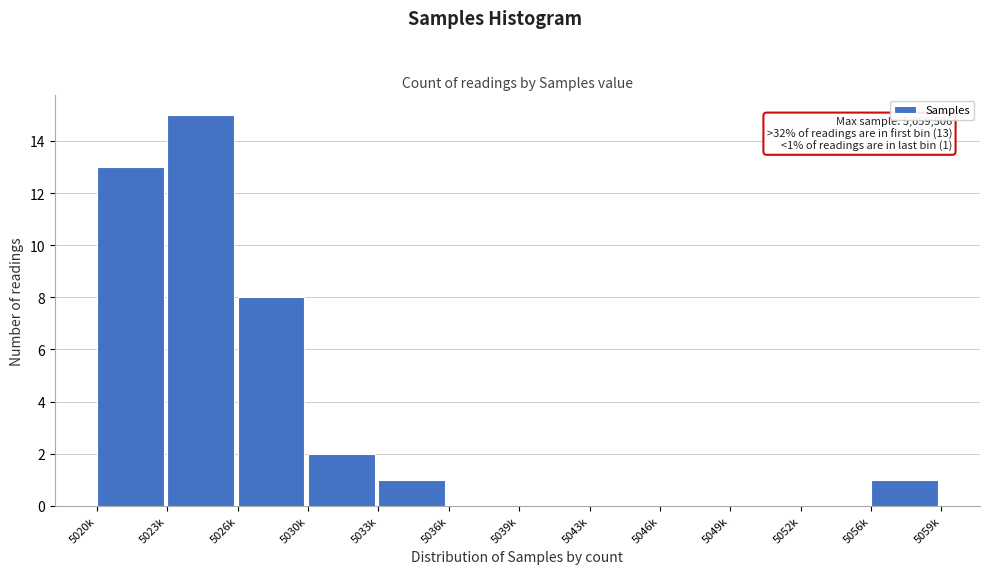

Reading left to right, transcribe all the data shown in this chart.

5020k=13	5023k=15	5026k=8	5030k=2	5033k=1	5036k=0	5039k=0	5043k=0	5046k=0	5049k=0	5052k=0	5056k=1